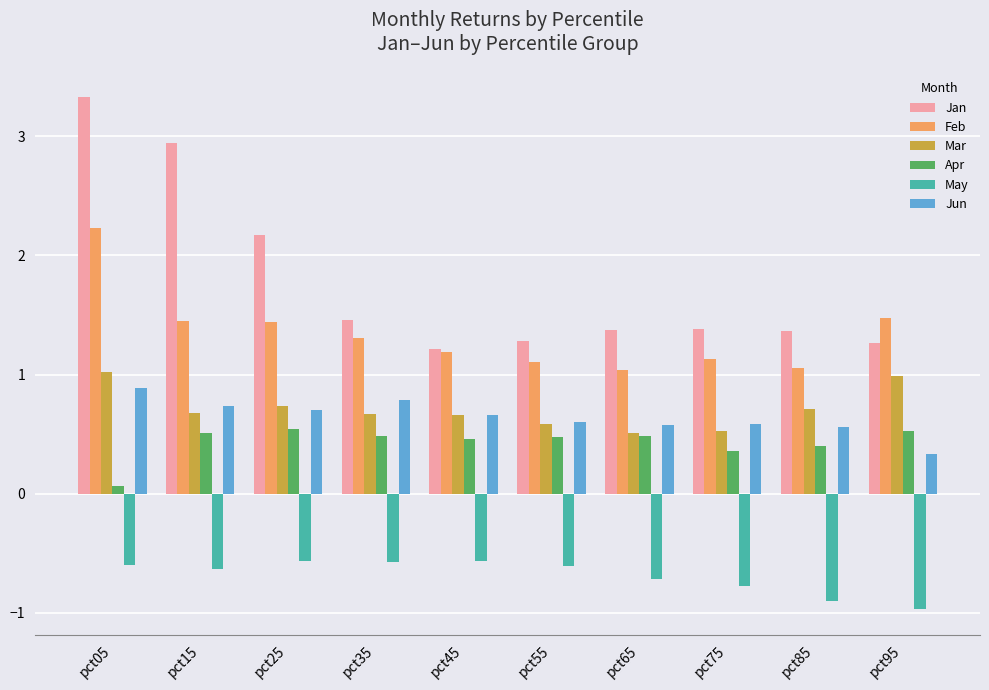

Which label corresponds to the smallest value in the chart?

pct95